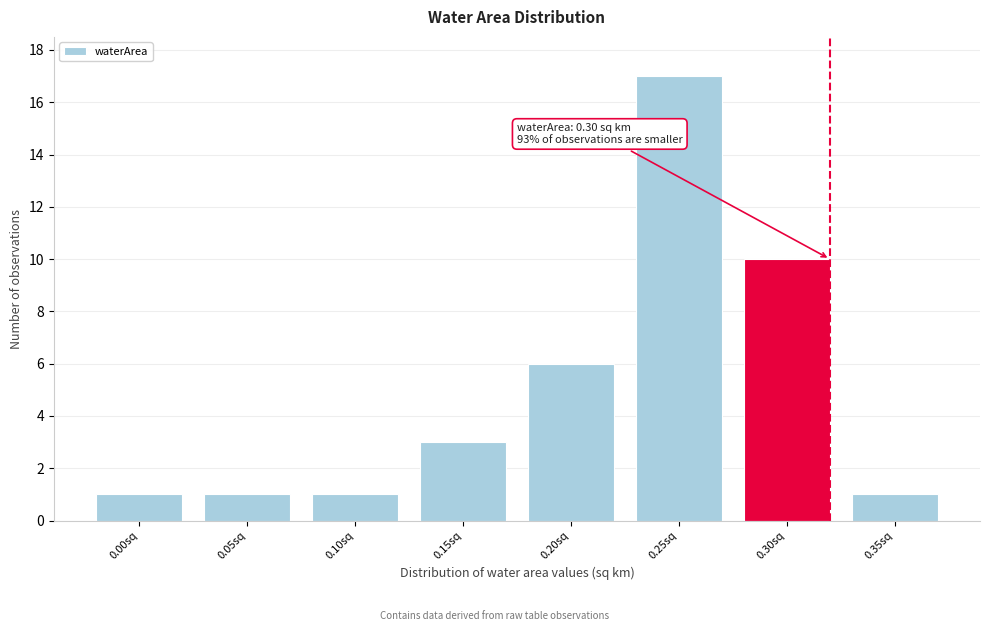

Reading left to right, transcribe all the data shown in this chart.

0.00sq=1	0.05sq=1	0.10sq=1	0.15sq=3	0.20sq=6	0.25sq=17	0.30sq=10	0.35sq=1